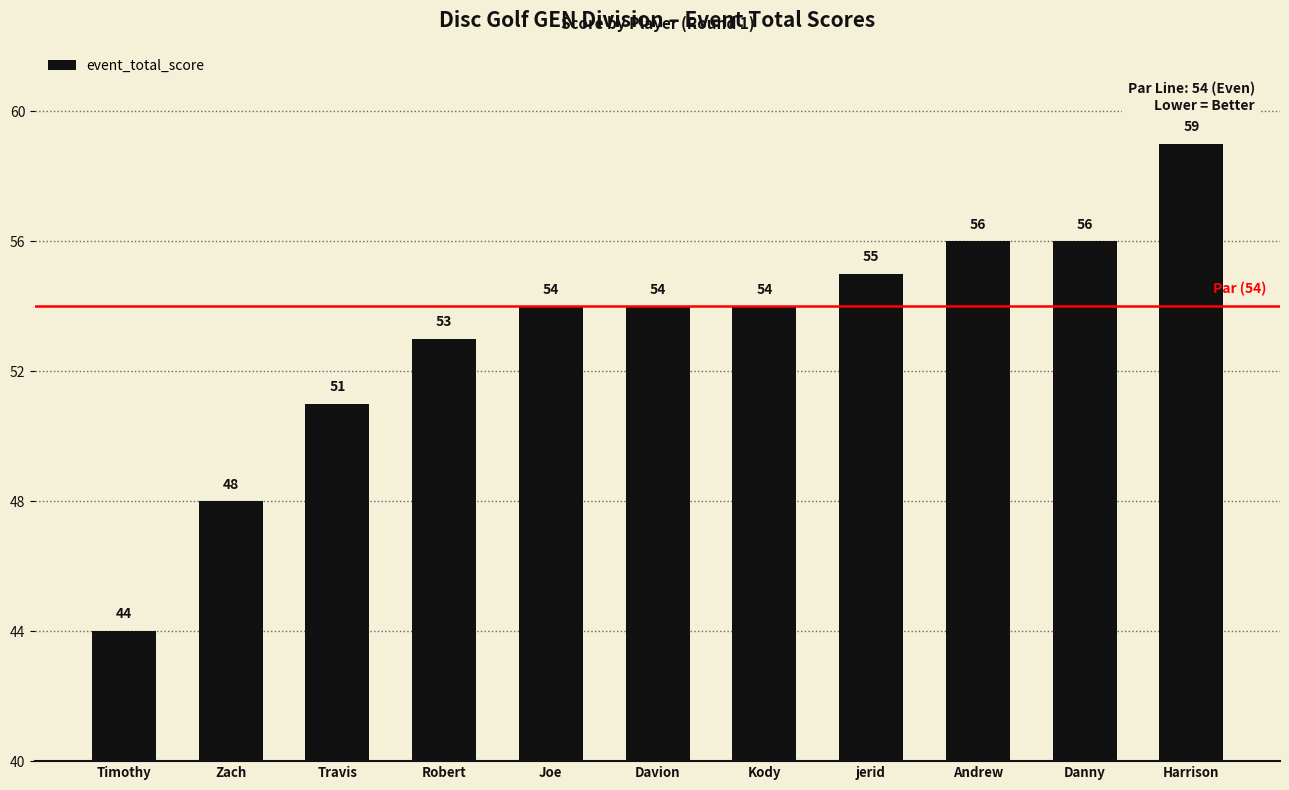

What is the sum of all values?

584